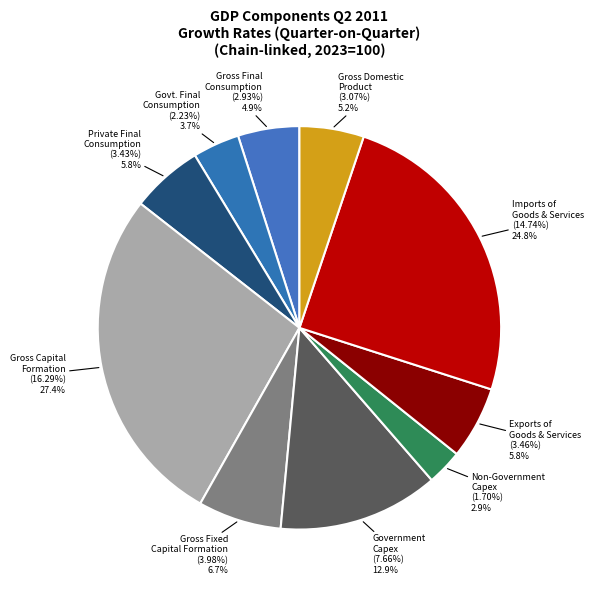

Rank the categories by value from highest to lowest.

Gross Capital Formation, Imports of Goods & Services, Government, Gross Fixed Capital Formation, Exports of Goods & Services, Private Final Consumption Expenditure, Gross Domestic Product, Gross Final Consumption Expenditure, Govt. Final Consumption Expenditure, Non-Government